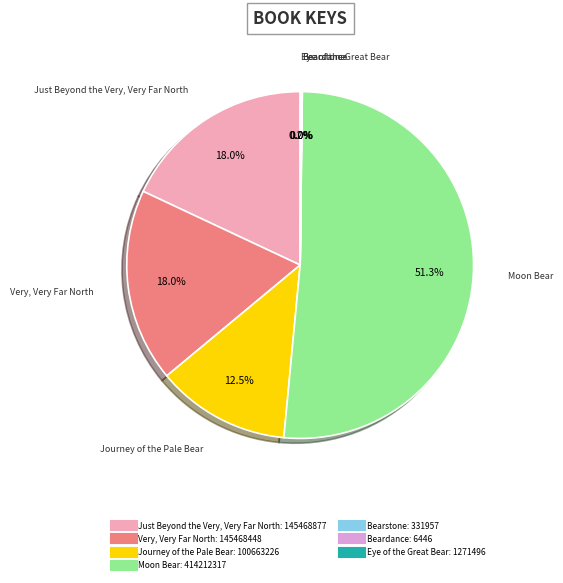

The Moon Bear slice represents 51% of the pie. True or false?

True